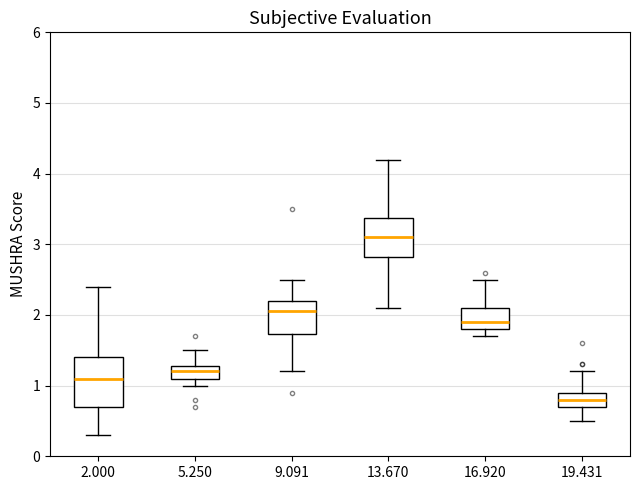

Where does the upper whisker of the box at x = 9.091 end on the y-axis? The values are not printed on the chart, so give them approximately, as read against the axis.

2.5